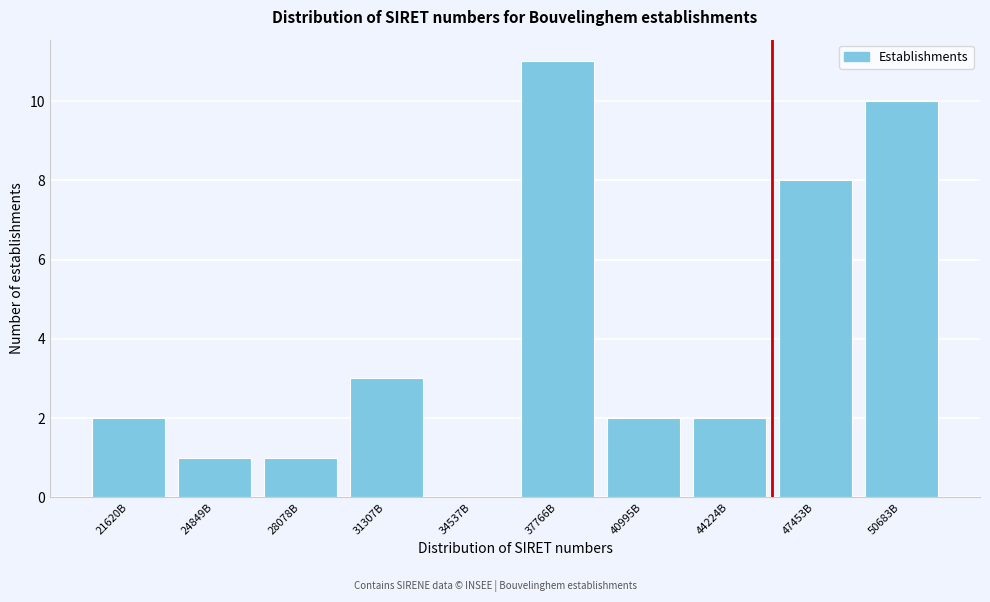

Reading right to left, list all the values displayed in this chart.

50683B=10	47453B=8	44224B=2	40995B=2	37766B=11	34537B=0	31307B=3	28078B=1	24849B=1	21620B=2